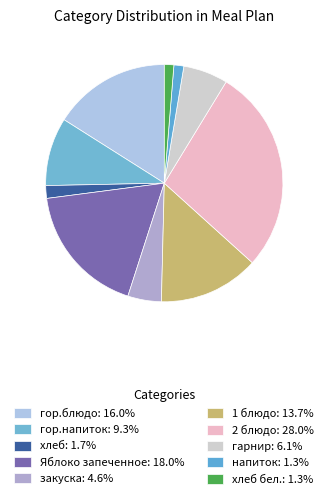

Count the number of slices in the pie.

10